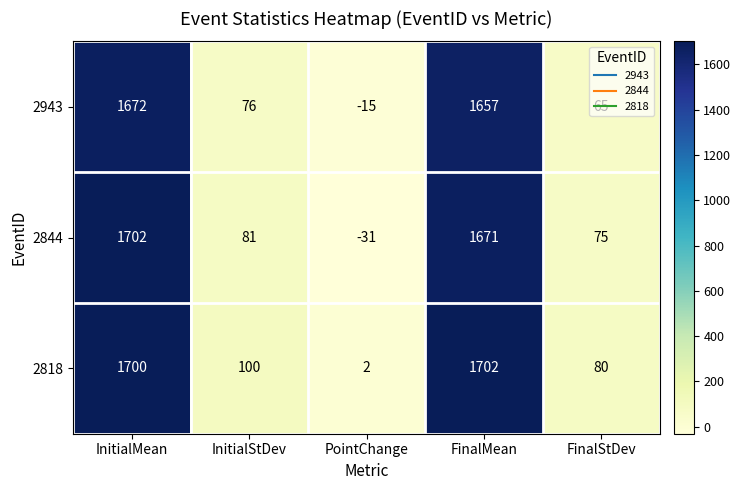

Is it true that 2844 equals 144 at InitialStDev?

False